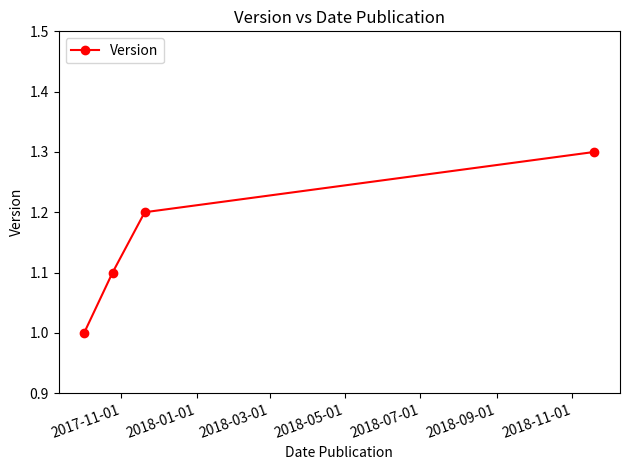

How many categories are shown in the chart?

4